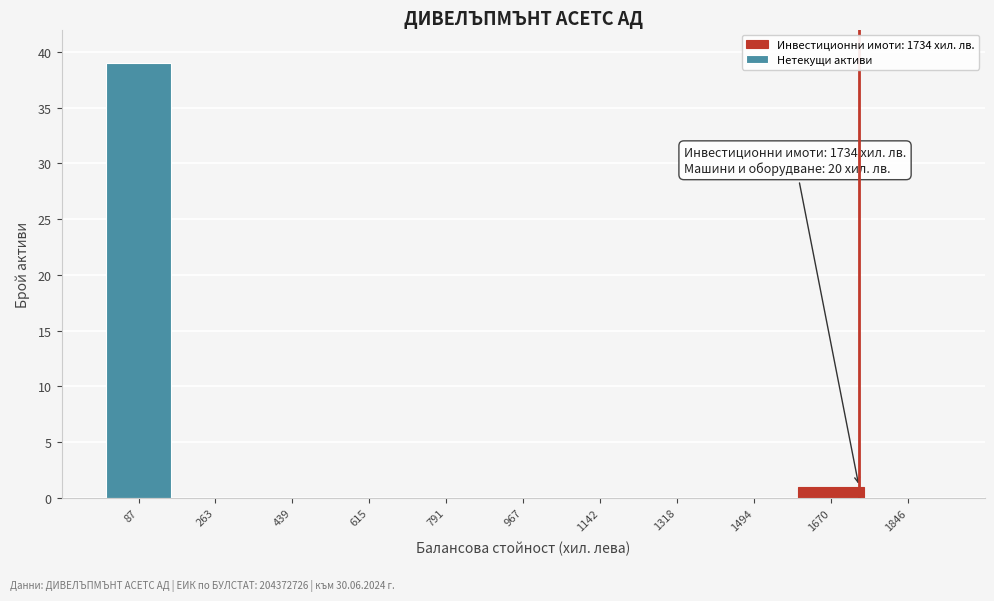

Which range on the x-axis has the tallest bar?

0 to 180